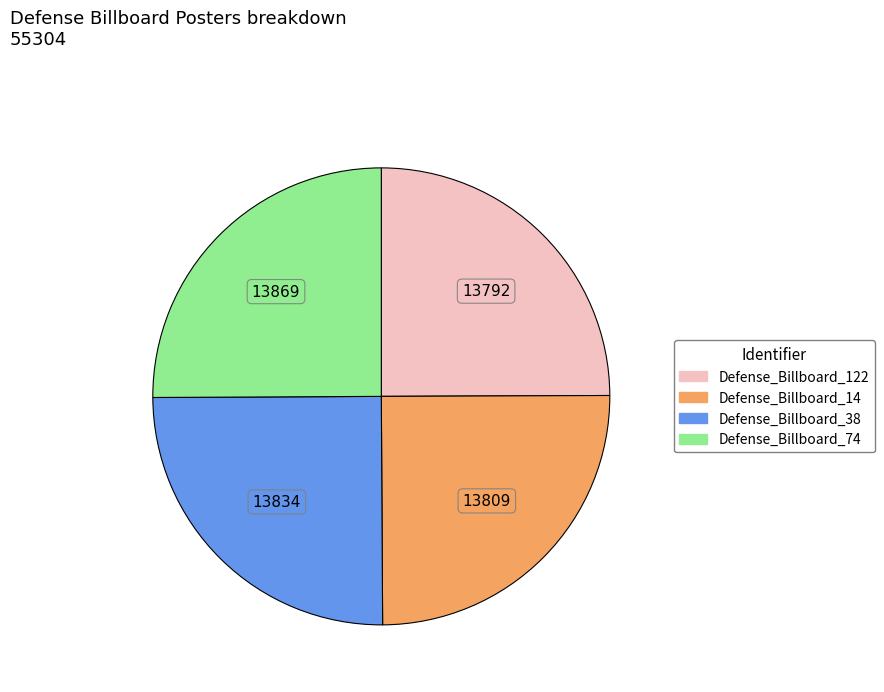

Is it true that Defense_Billboard_38 is 25% of the pie?

True